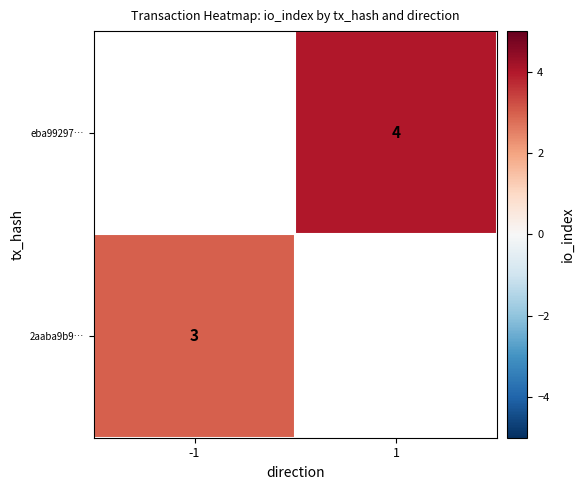

Is it true that 2aaba9b9… equals 1 at -1?

False